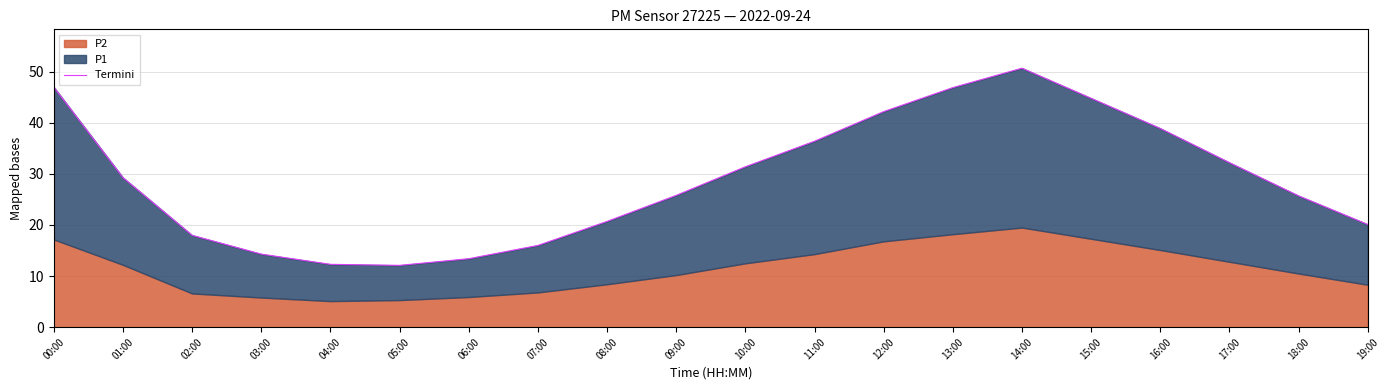

Reading left to right, what are all the values shown in this chart?

00:00=47.0	01:00=29.3	02:00=18.0	03:00=14.3	04:00=12.3	05:00=12.1	06:00=13.4	07:00=16.0	08:00=20.7	09:00=25.8	10:00=31.4	11:00=36.4	12:00=42.2	13:00=46.9	14:00=50.7	15:00=44.8	16:00=38.9	17:00=32.2	18:00=25.7	19:00=20.1